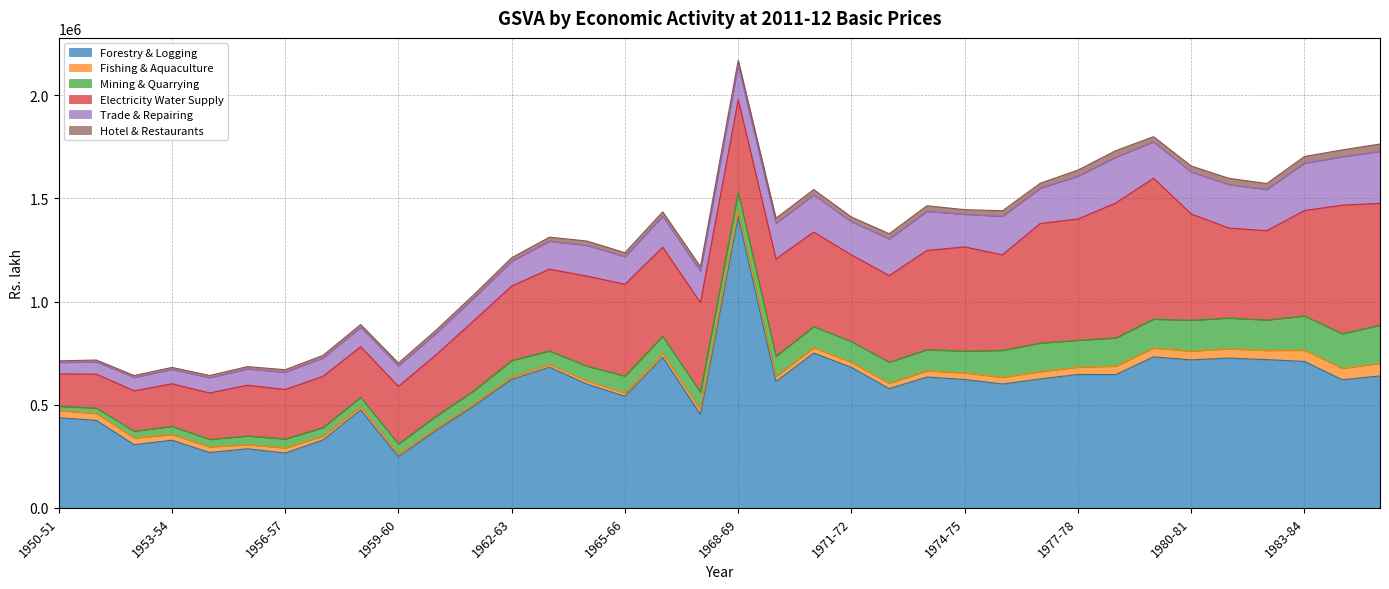

True or false: Electricity Water Supply and Trade & Repairing cross at least once.

False